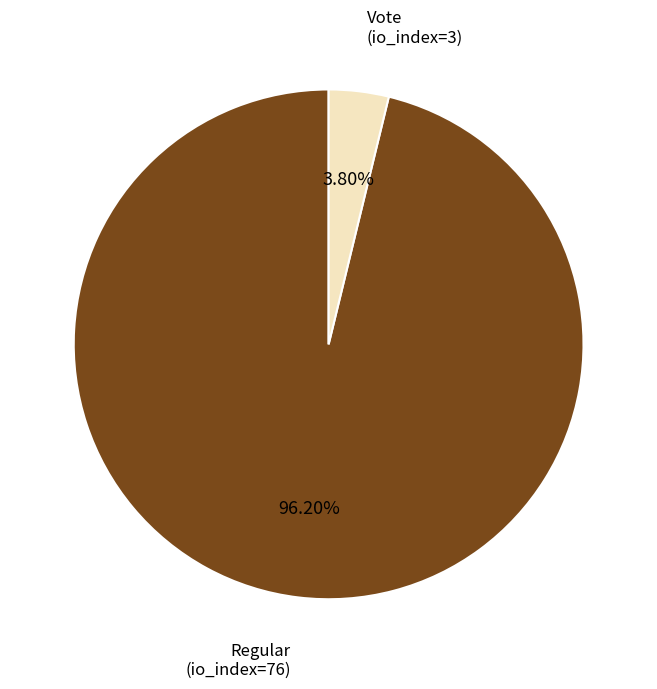

Combined, do Regular and Vote account for over 50%?

Yes